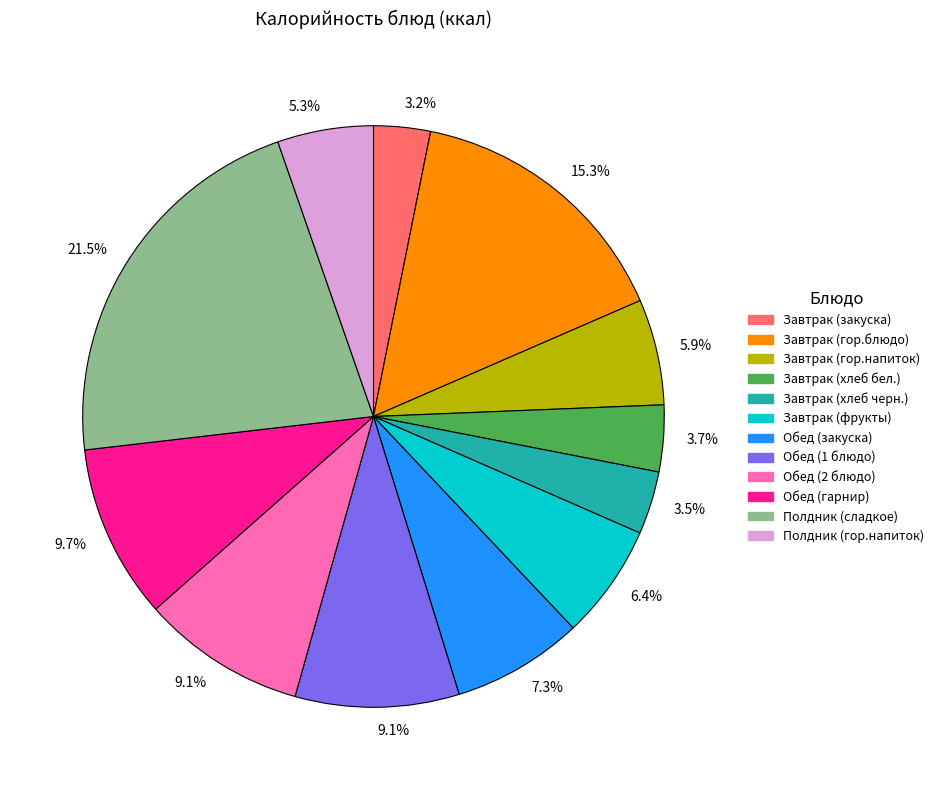

Is there any slice that represents more than half of the pie?

No